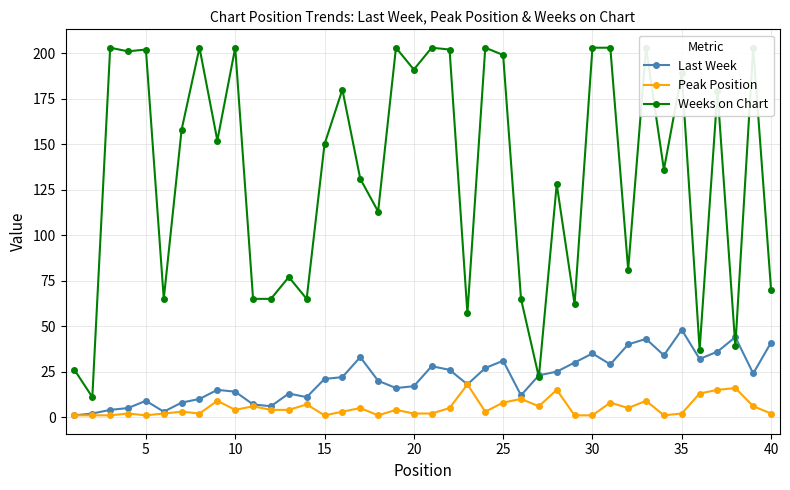

In Peak Position, how many points are higher than both neighbors (excluding endpoints)?

13